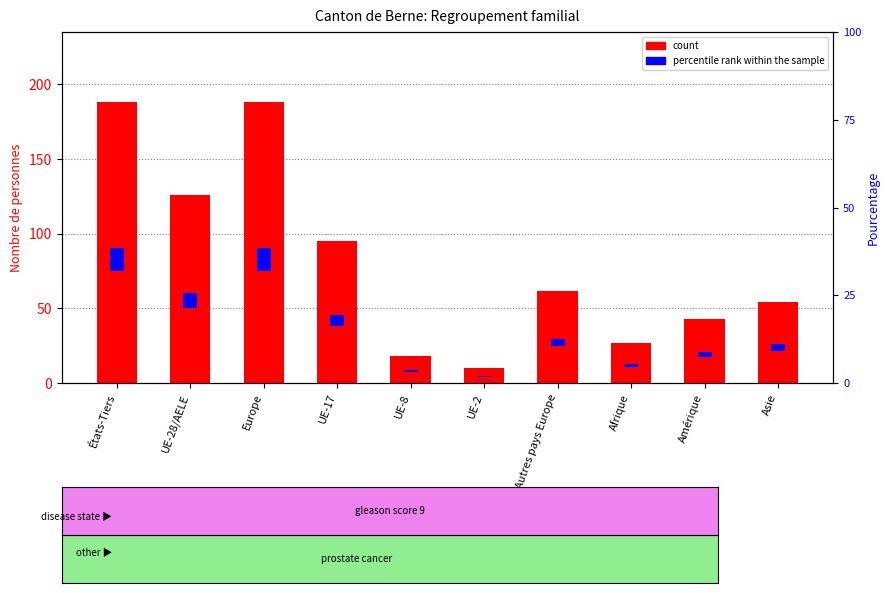

What is the approximate value of percentile rank within the sample at Autres pays Europe?

5.0